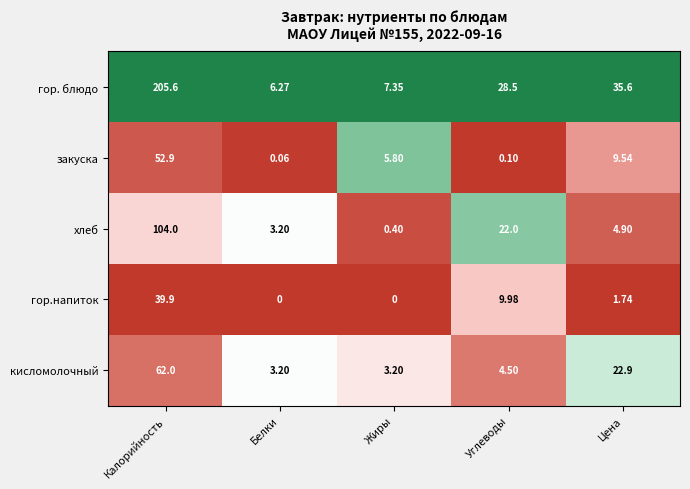

Between Калорийность and Жиры, which series saw the biggest shift?

гор. блюдо